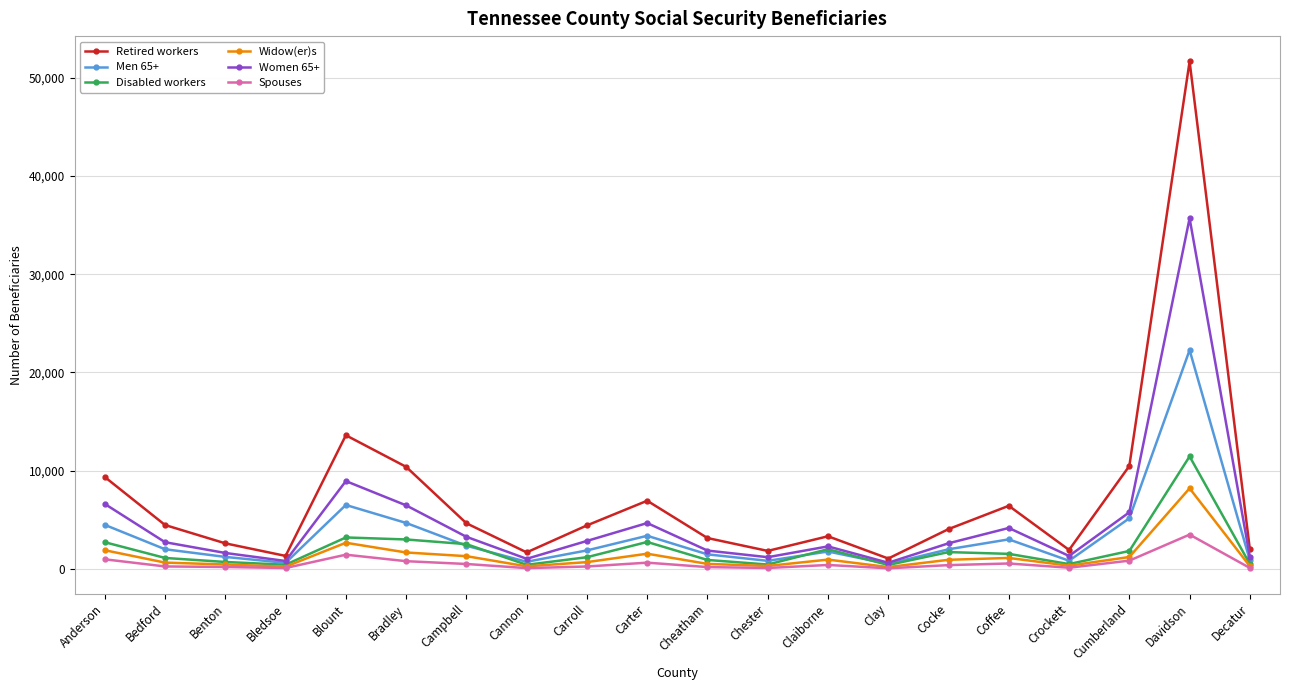

How many values in the Disabled workers series are below 1545?

10